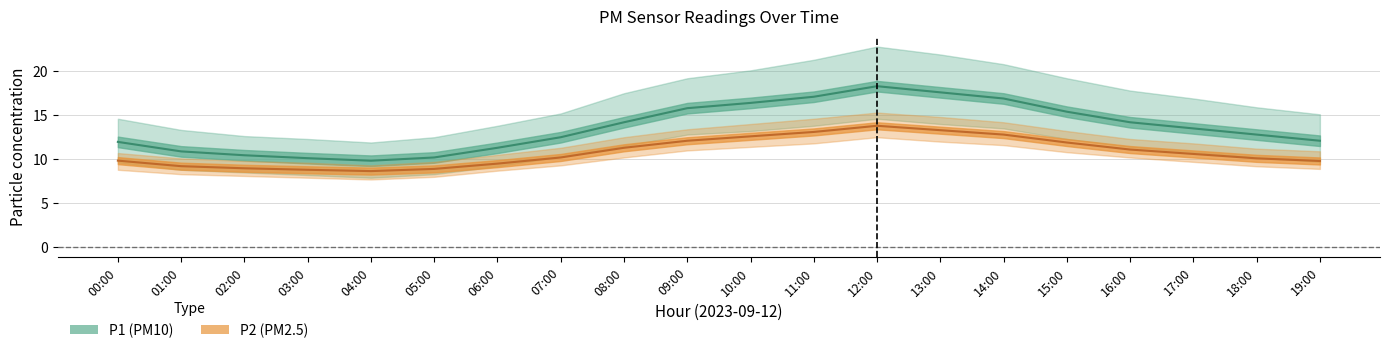

Between 02:00 and 18:00, which series saw the biggest shift?

P1_upper